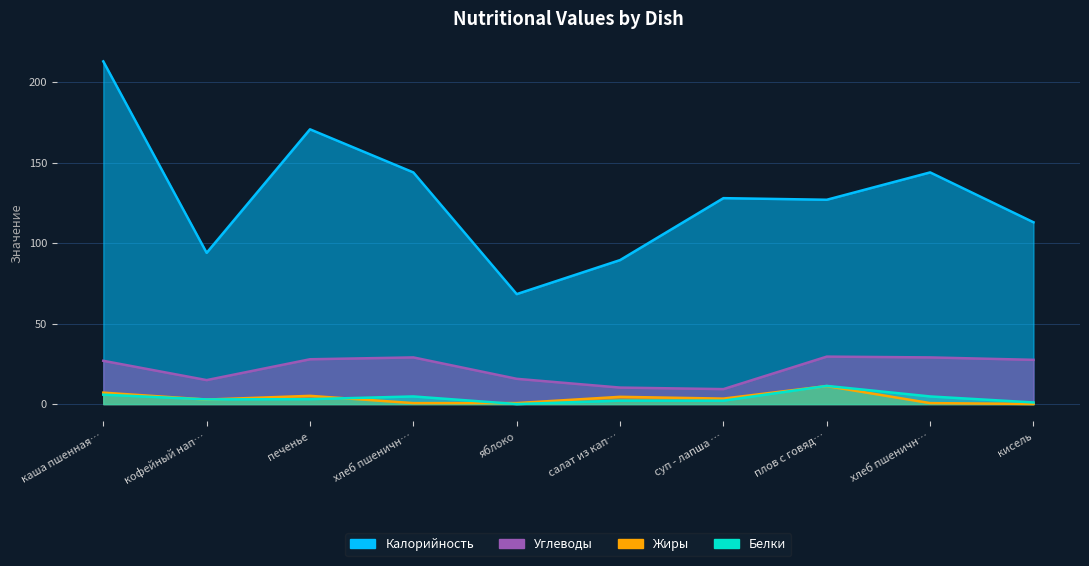

How many categories are shown in the chart?

10